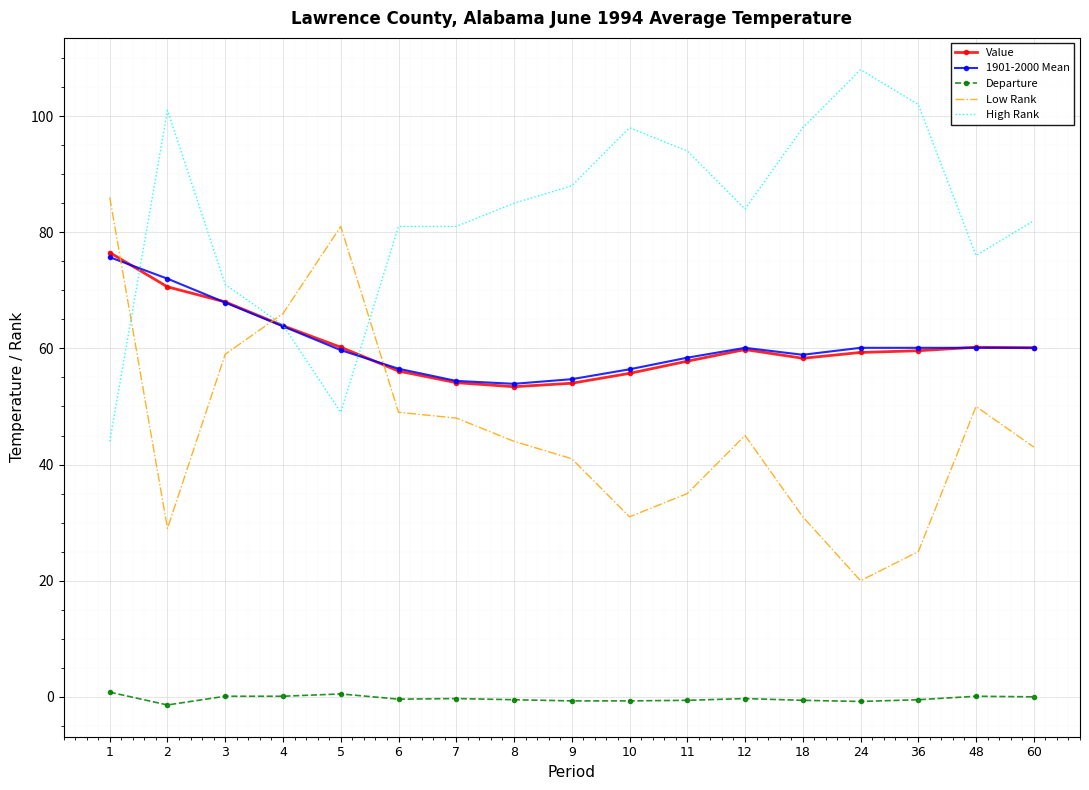

Is it true that Low Rank equals 18.5 at 5?

False